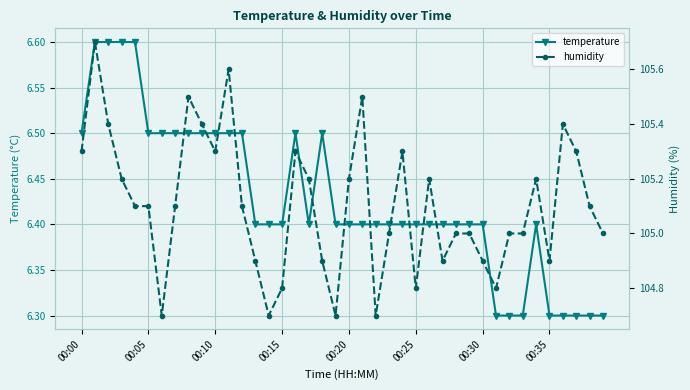

True or false: temperature has more than 2 points higher than both neighbors.

True